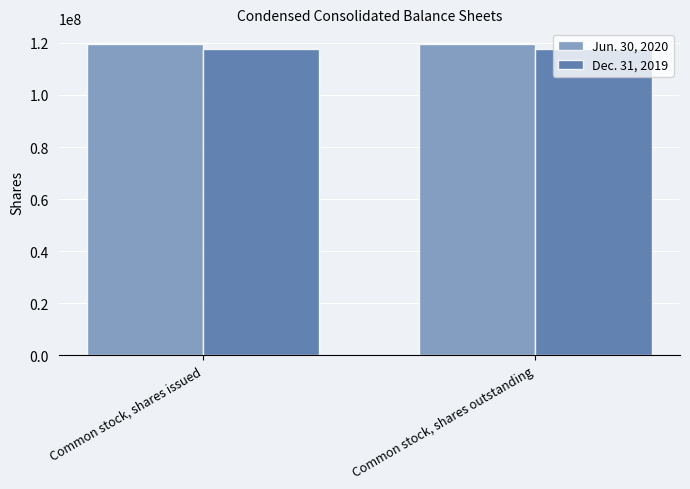

What position from the left is Common stock, shares outstanding?

2